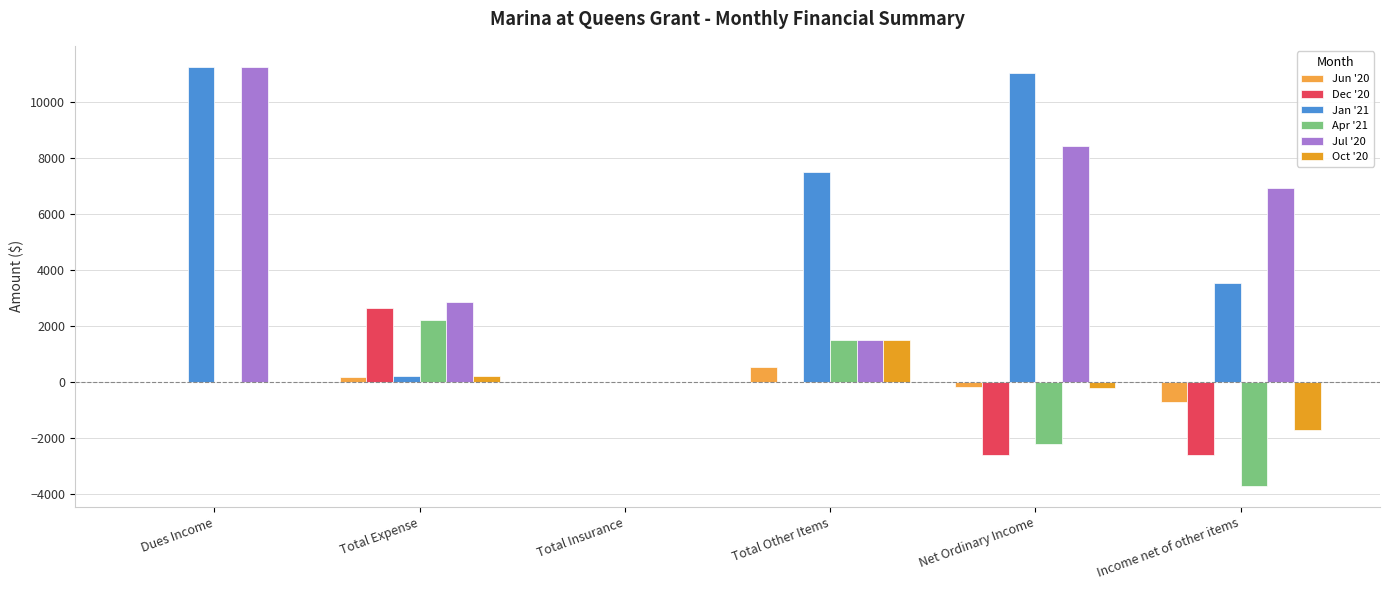

How many data points does each series have?

6